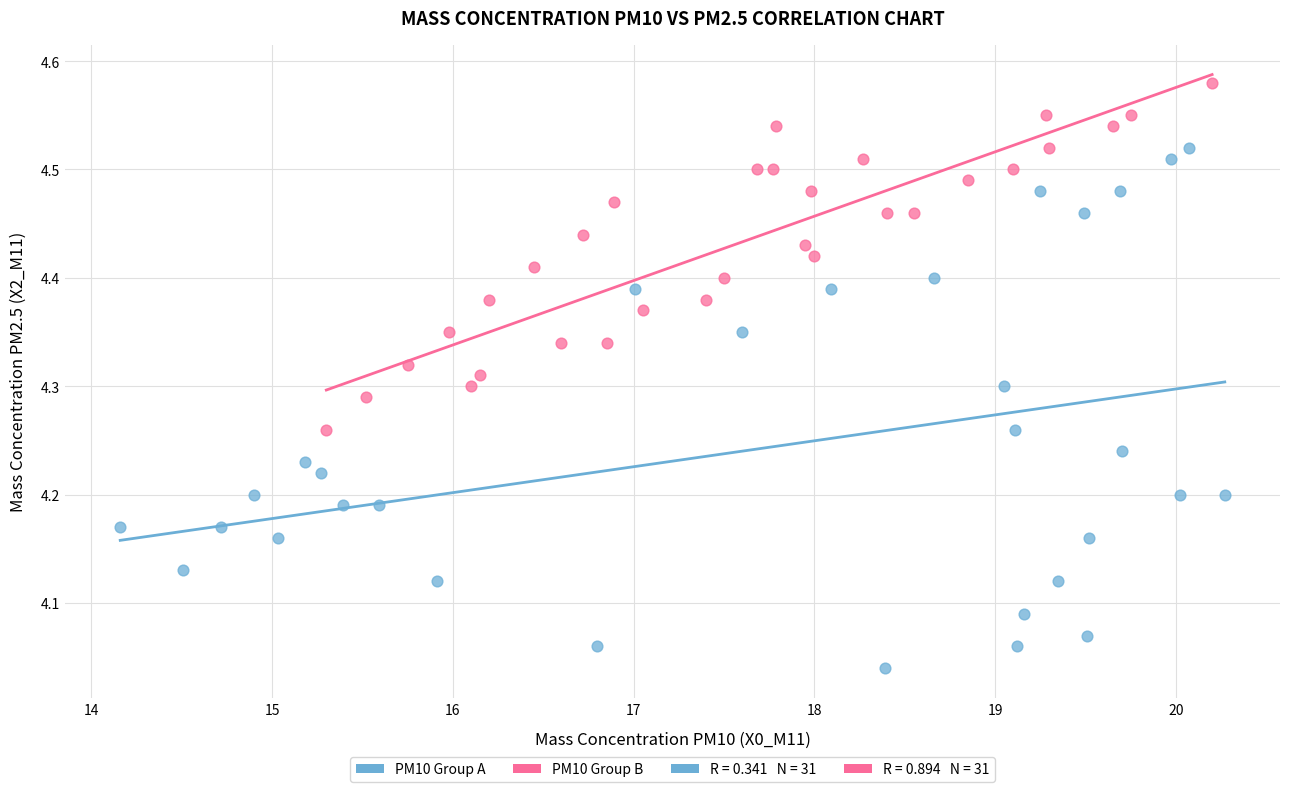

Which series reaches the maximum Y coordinate?

PM10 Group B